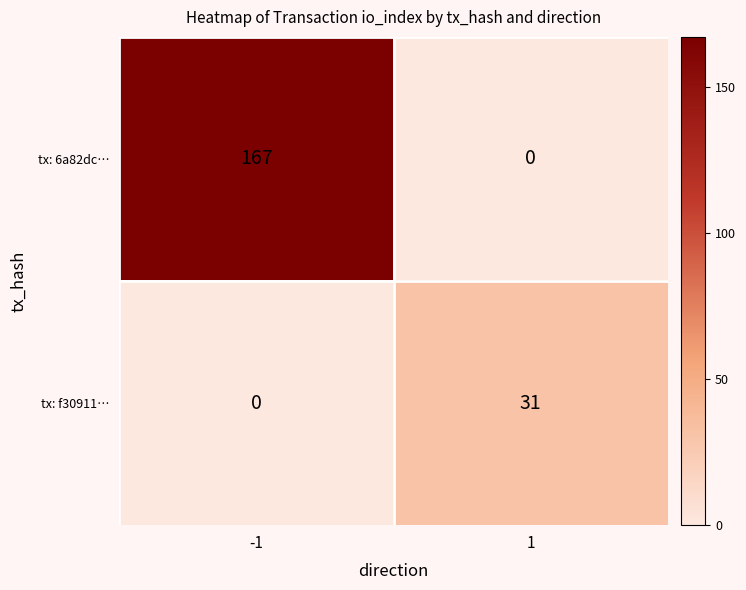

At which category is the sum across all series the highest?

-1